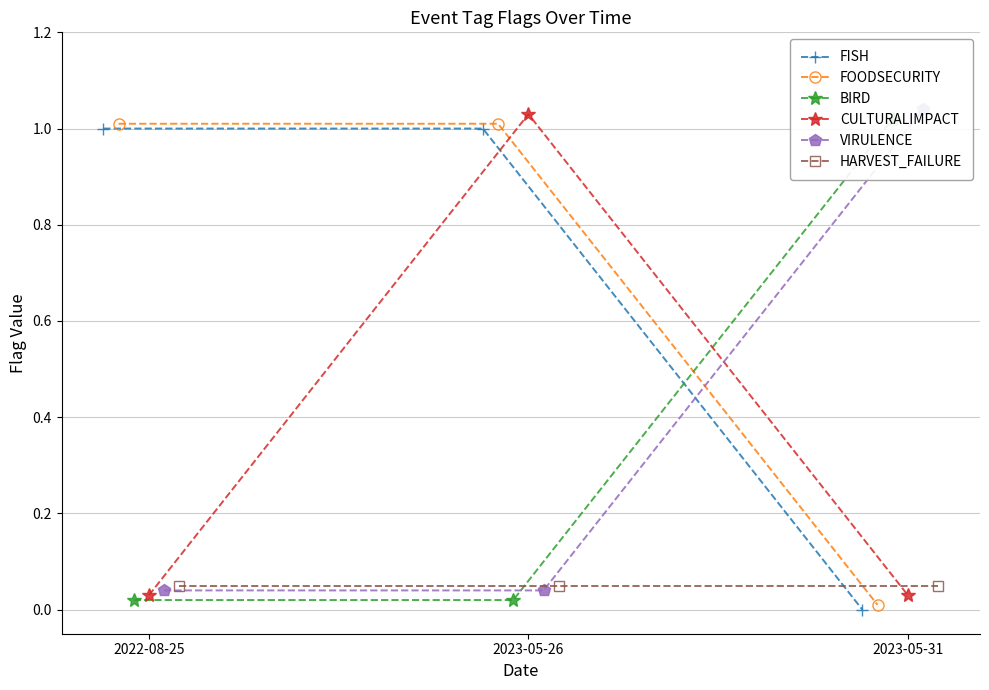

What is the label of the 3rd point from the right?

2022-08-25